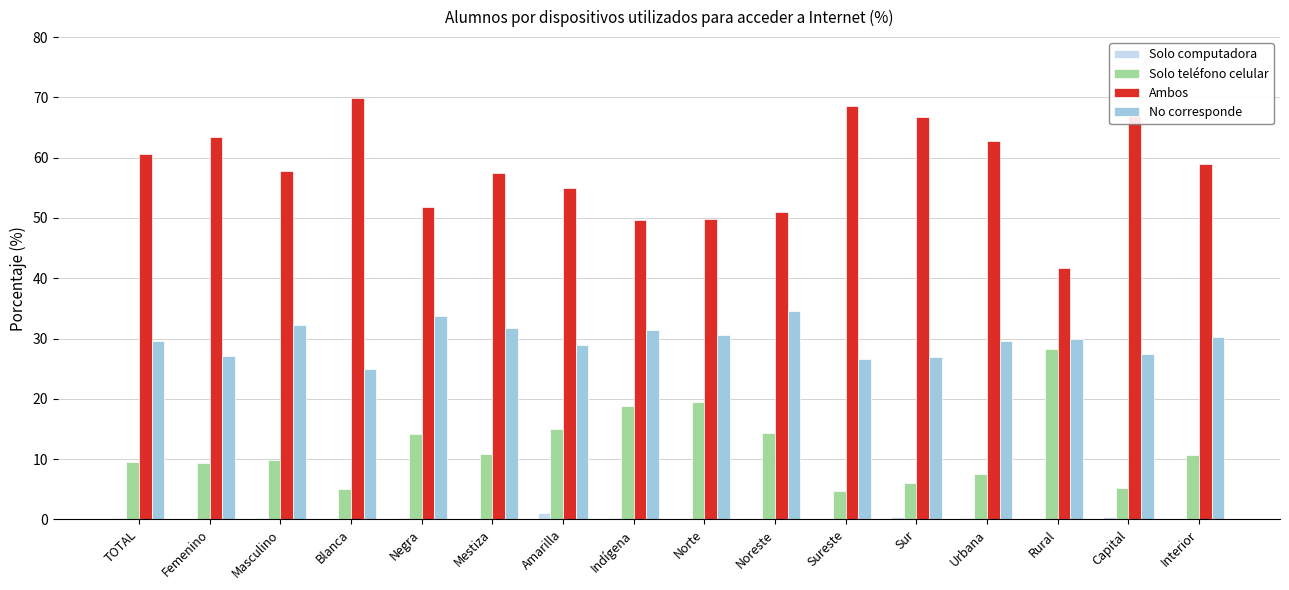

What is the difference between the Solo teléfono celular values at Norte and Amarilla?

4.5